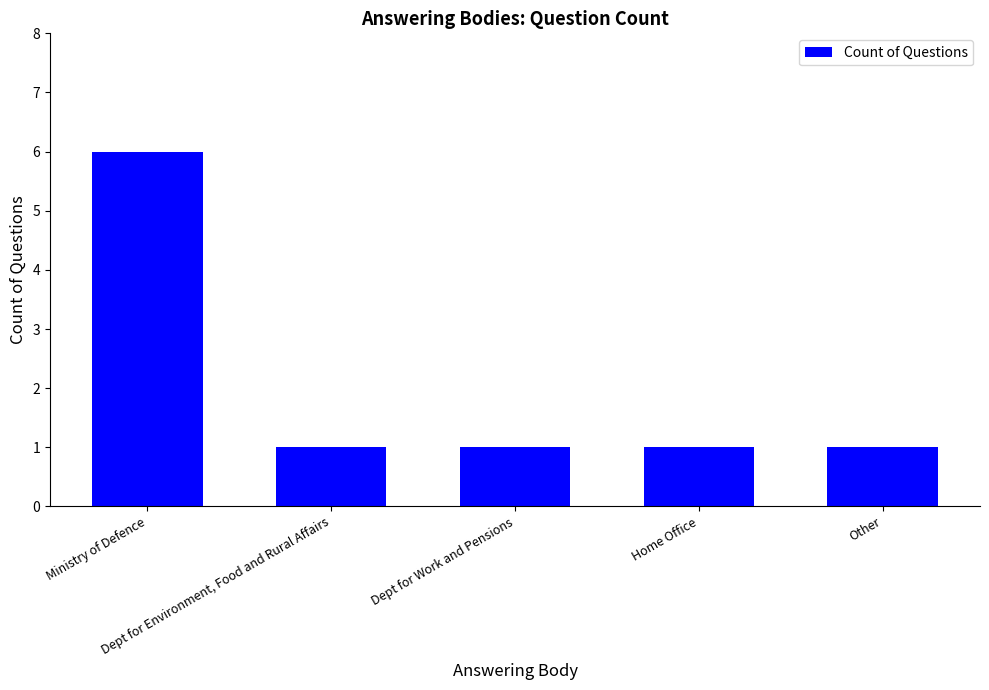

What is the smallest value displayed?

1